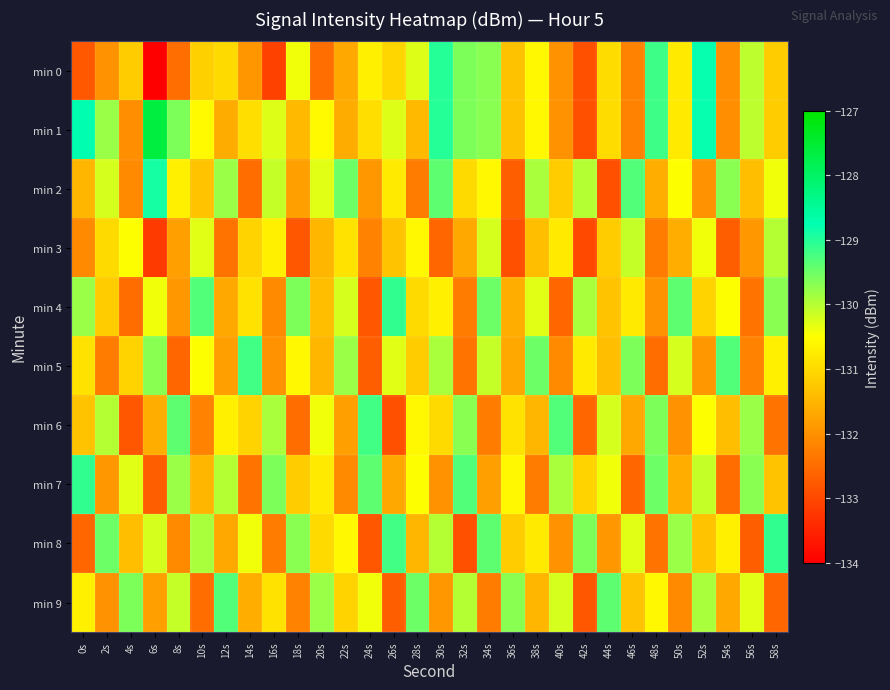

At 8s, list the series in order from smallest to largest.

min 5, min 0, min 8, min 4, min 3, min 2, min 9, min 7, min 1, min 6